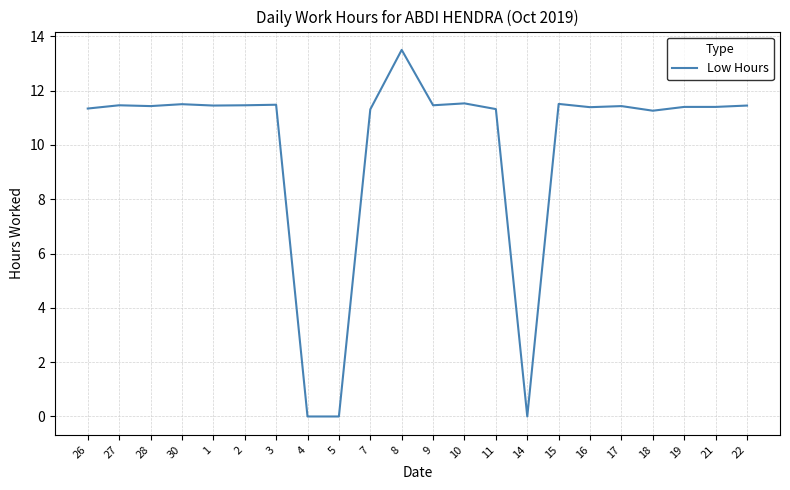

What is the difference between the maximum and minimum values?

13.5